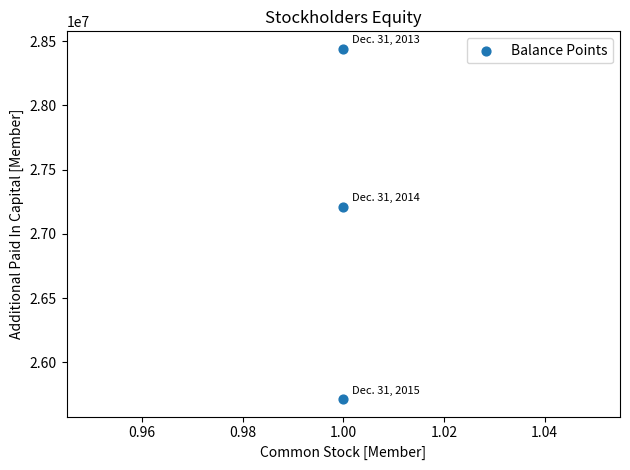

What is the range of Y values (max minus min)?

2723676